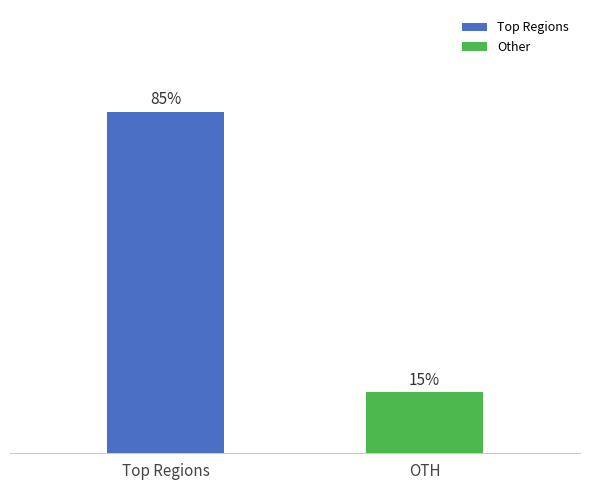

What is the label of the 1st bar from the left?

Top Regions